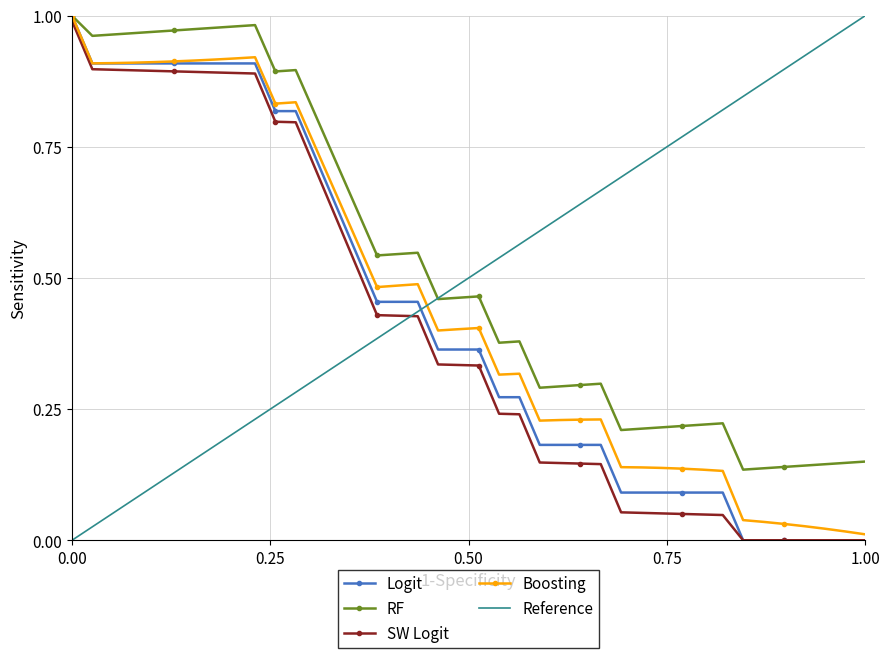

True or false: there are more than 1 points higher than both neighbors.

False